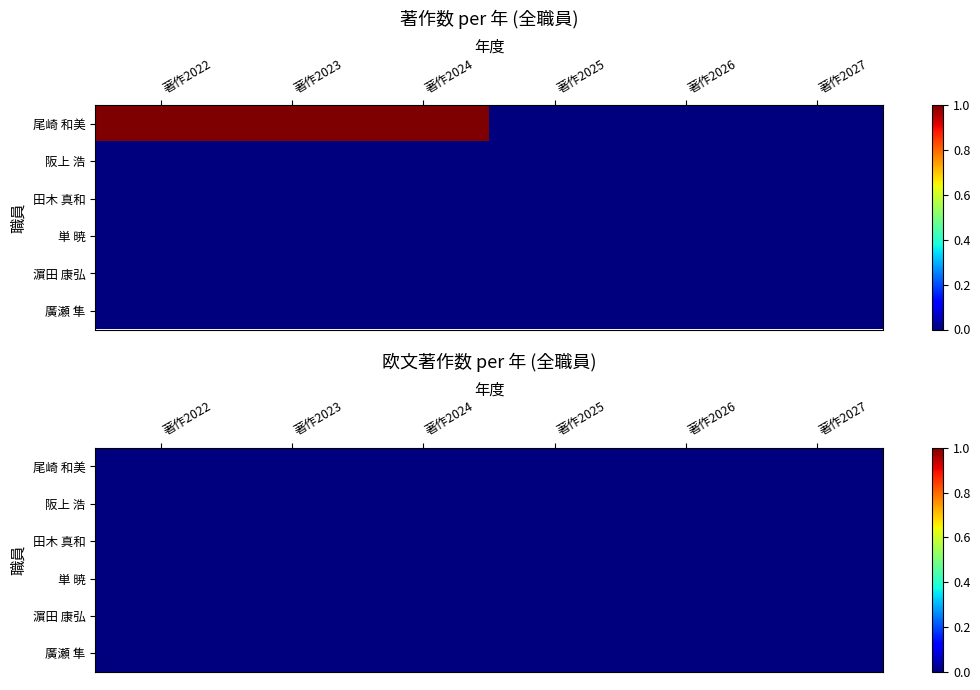

Is it true that 尾崎 和美 equals -1 at 4?

False